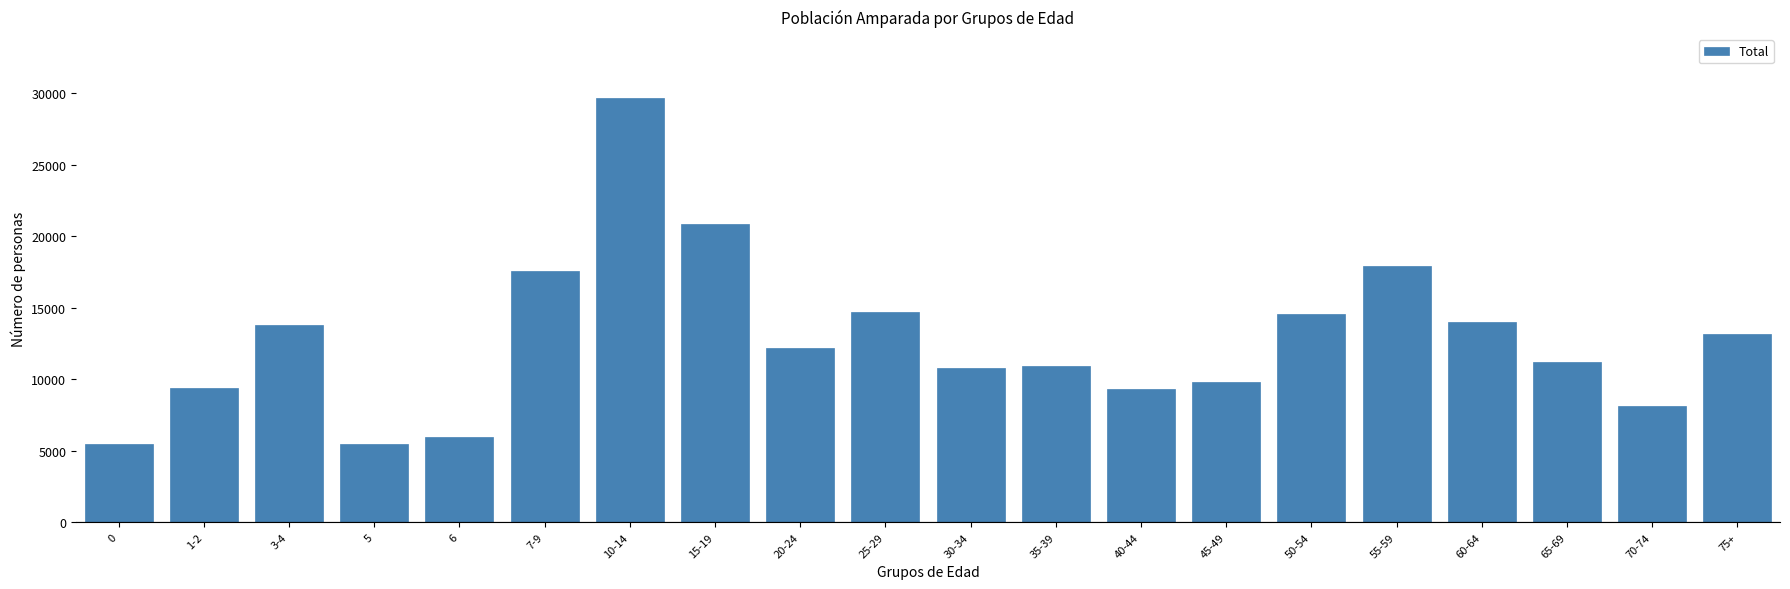

What is the minimum value shown in the chart?

5451